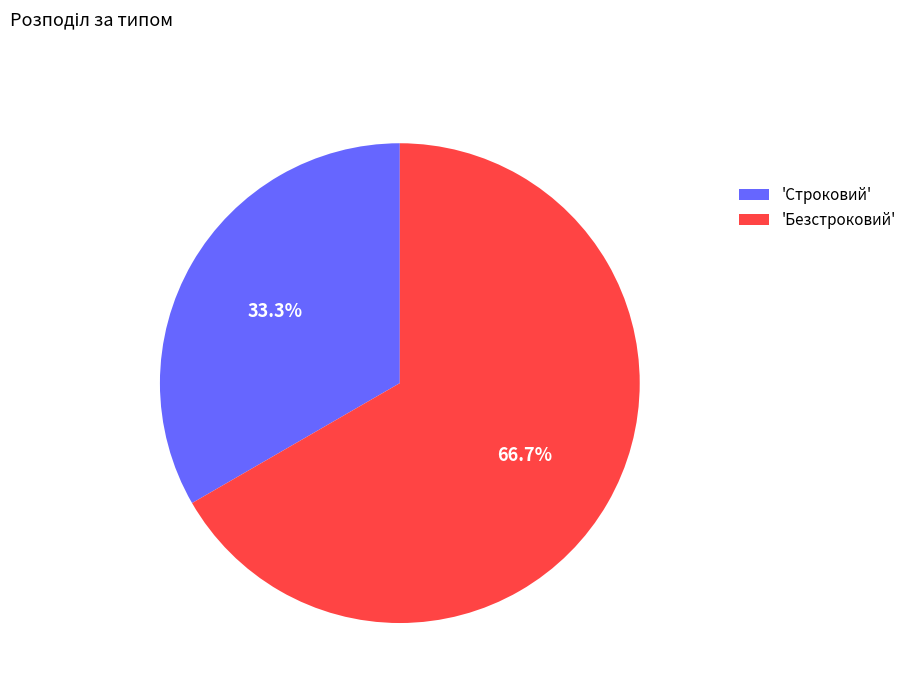

Combined, do 'Безстроковий' and 'Строковий' account for over 50%?

Yes